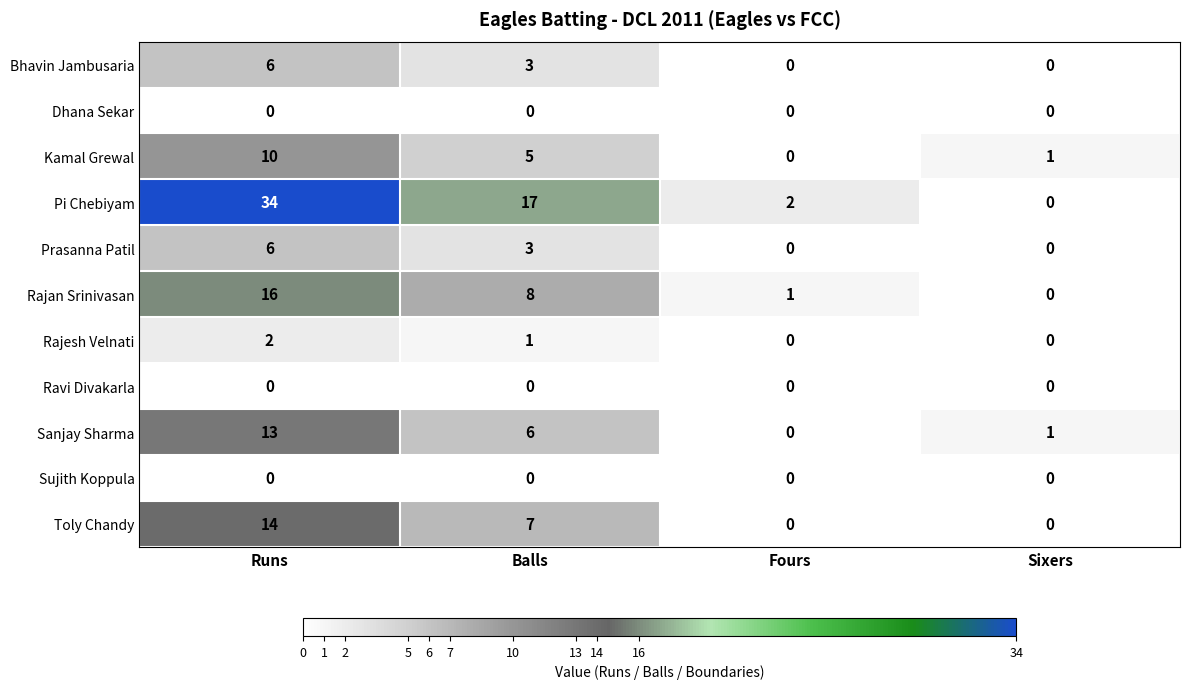

Which series changed the most between Runs and Balls?

Pi Chebiyam